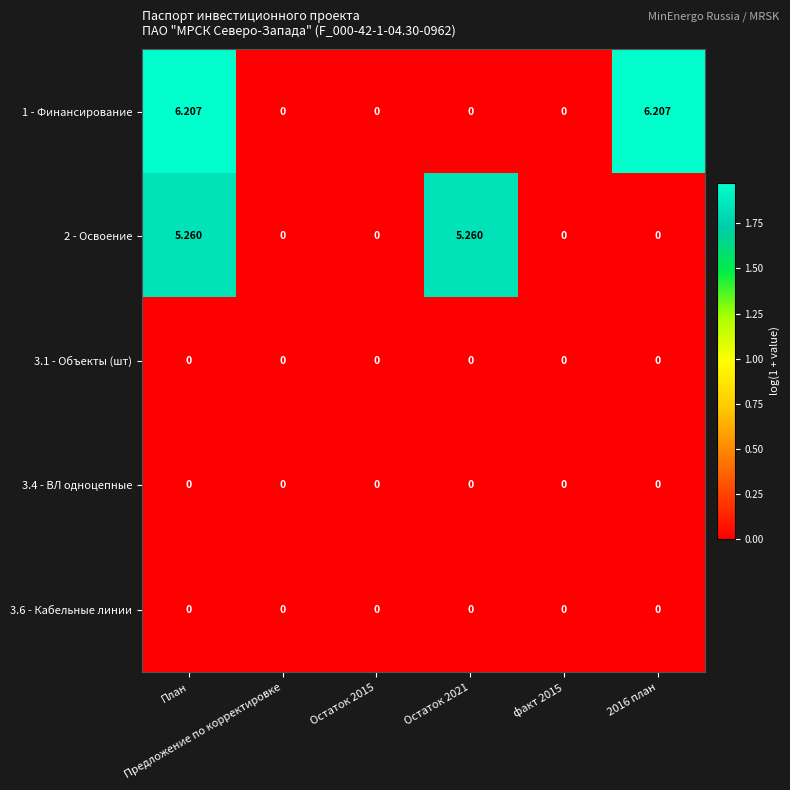

Which series has the widest spread of values?

1 - Финансирование